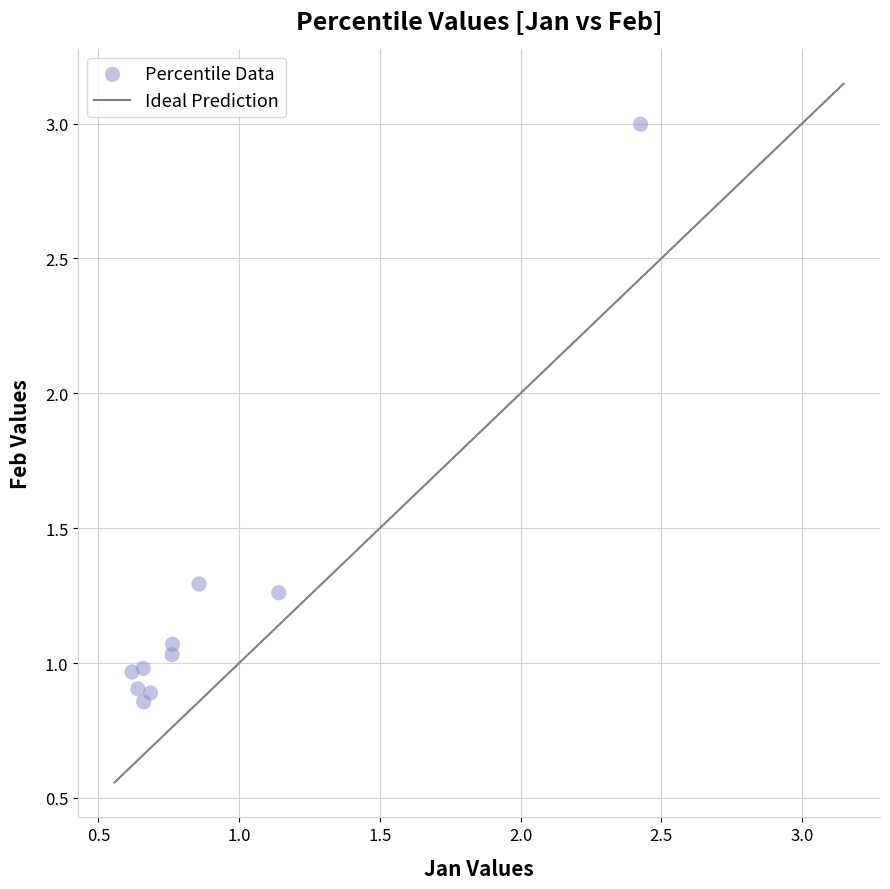

What is the range of X values (max minus min)?

1.8